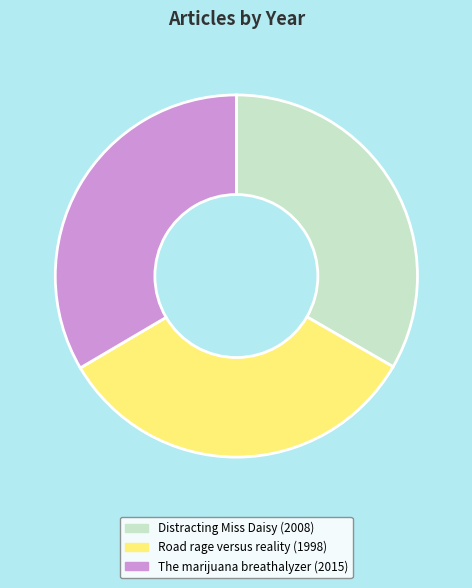

Is there any slice that represents more than half of the pie?

No